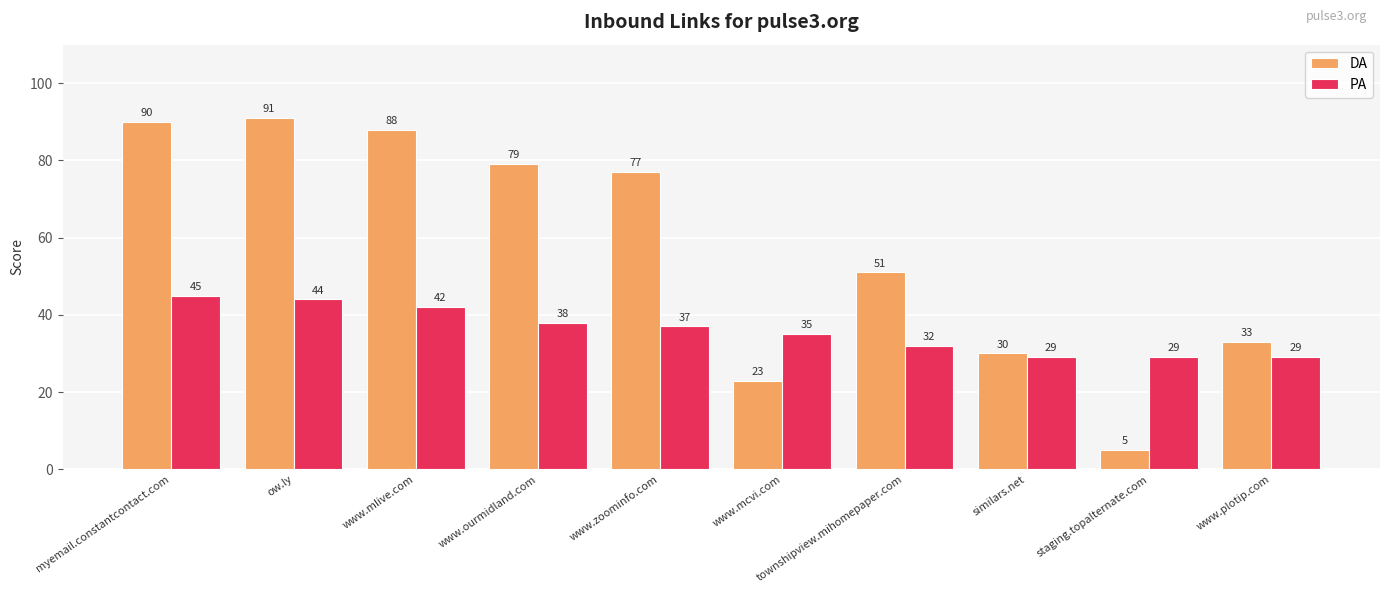

At which label does PA first exceed 37?

myemail.constantcontact.com